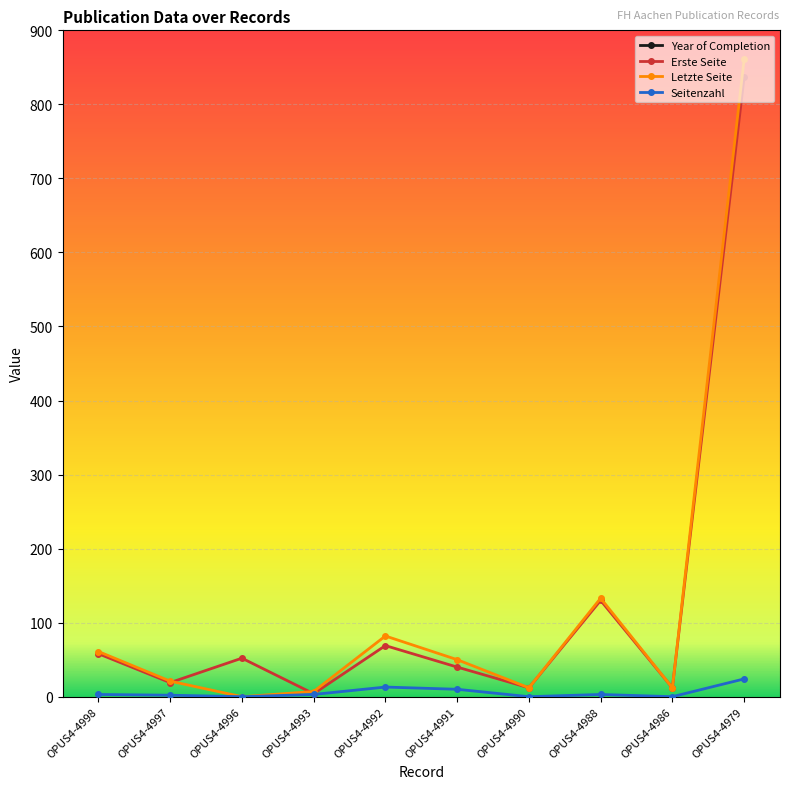

At which label does Year of Completion reach its peak?

OPUS4-4990